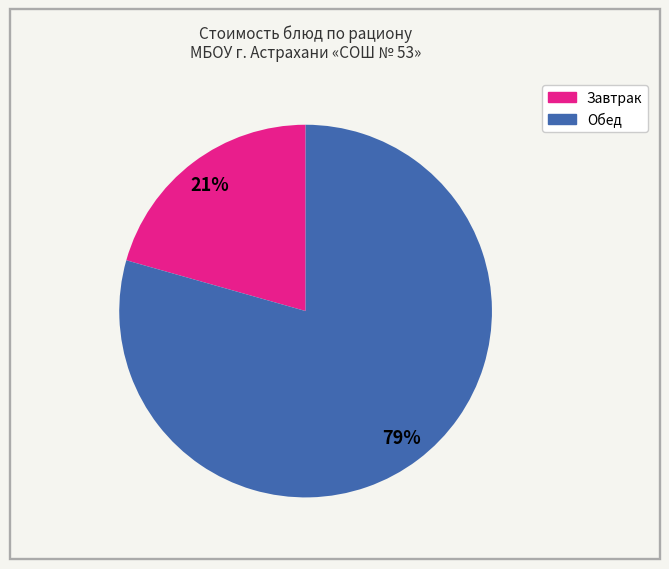

Is there any slice that represents more than half of the pie?

Yes